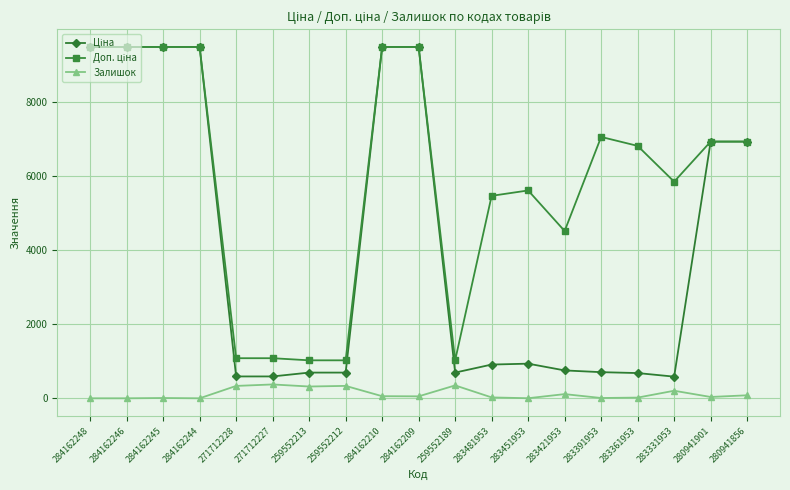

What is the difference between the Залишок values at 283421953 and 259552189?

235.0